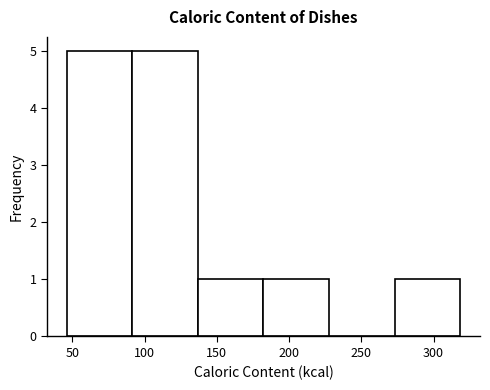

Reading left to right, transcribe this chart: for each bar, give the range it covers on the x-axis and its height. Neither the bar edges nor the heights are printed on the chart, so give them approximately, as read against the axes.

45 to 90: 5
90 to 135: 5
135 to 180: 1
180 to 230: 1
230 to 275: 0
275 to 320: 1